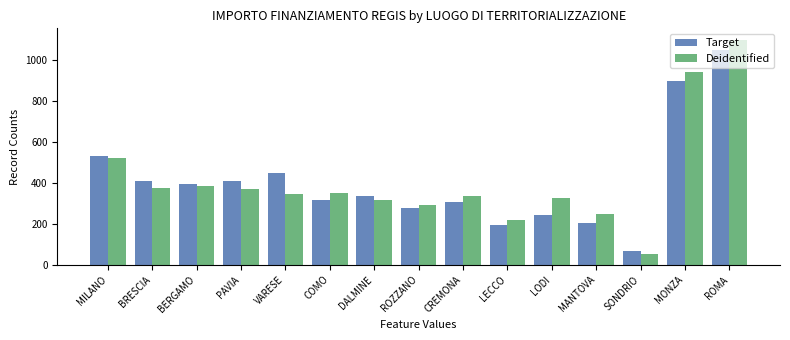

How many bars are there in each group?

2